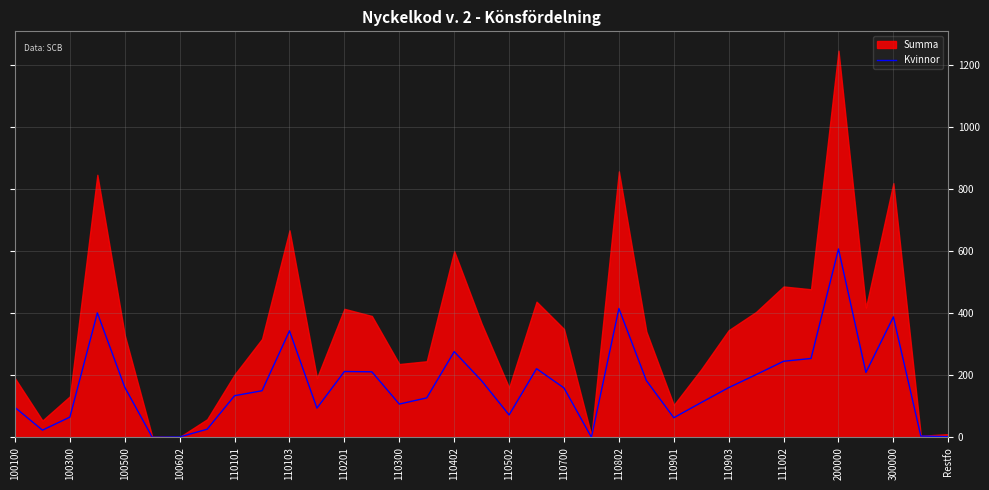

True or false: Kvinnor has a value of 583 at 110103.

False